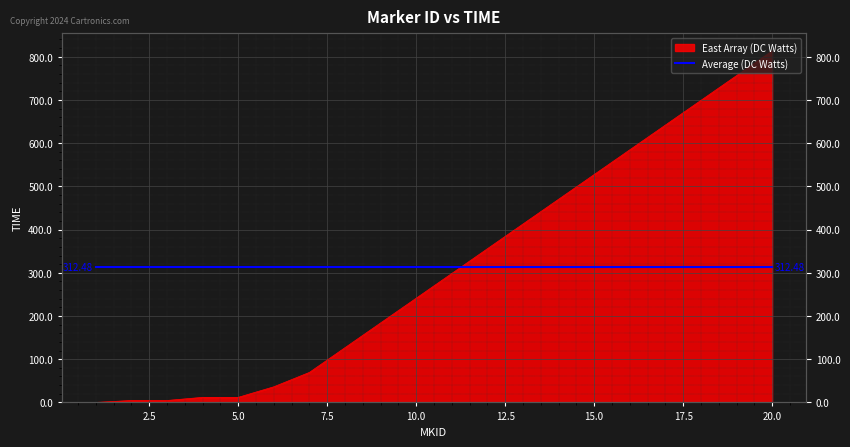

How many data points are less than 298?

10